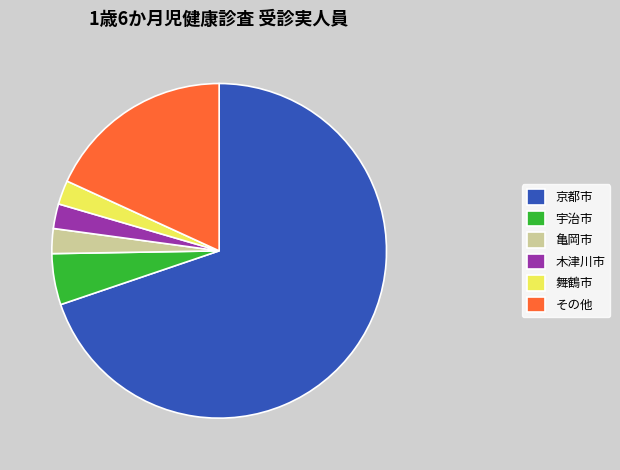

Do 京都市 and 舞鶴市 together represent more than half of the pie?

Yes